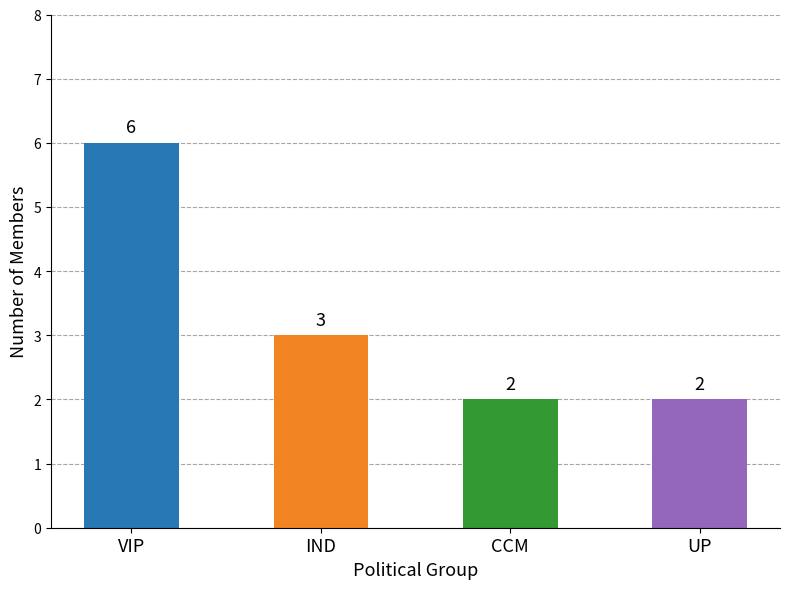

What is the change in value from VIP to IND?

-3